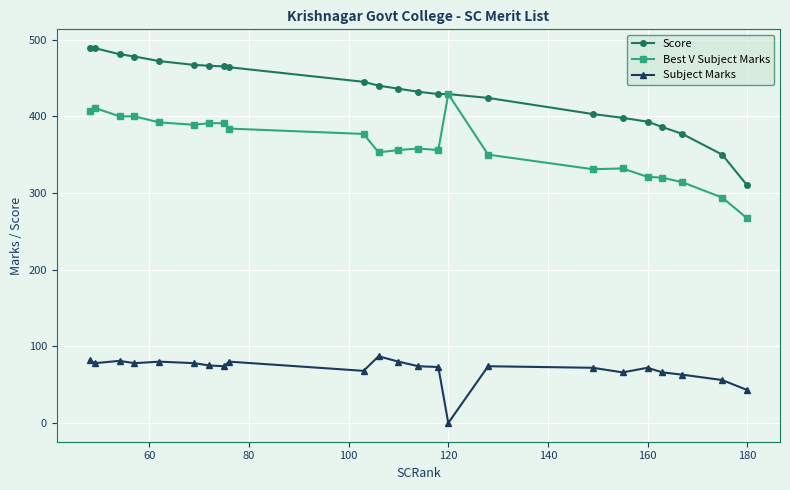

At how many categories does at least one series exceed 365?

21